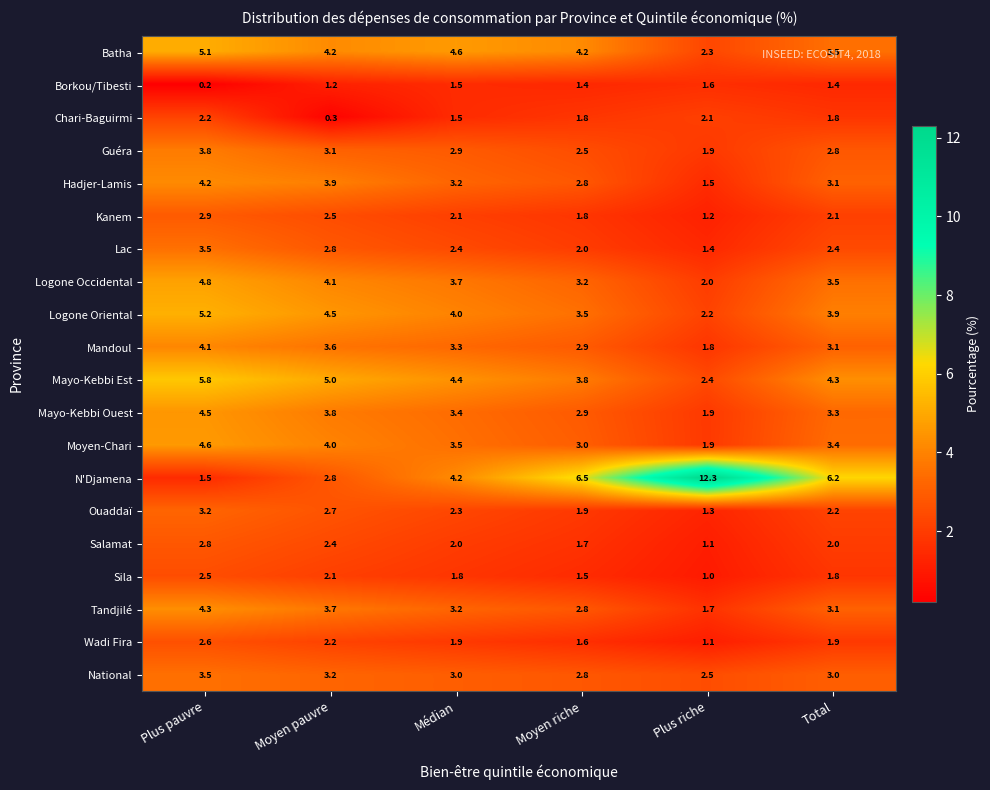

How many data points does each series have?

6